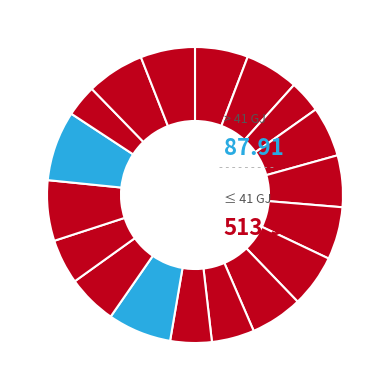

Count the number of slices in the pie.

18